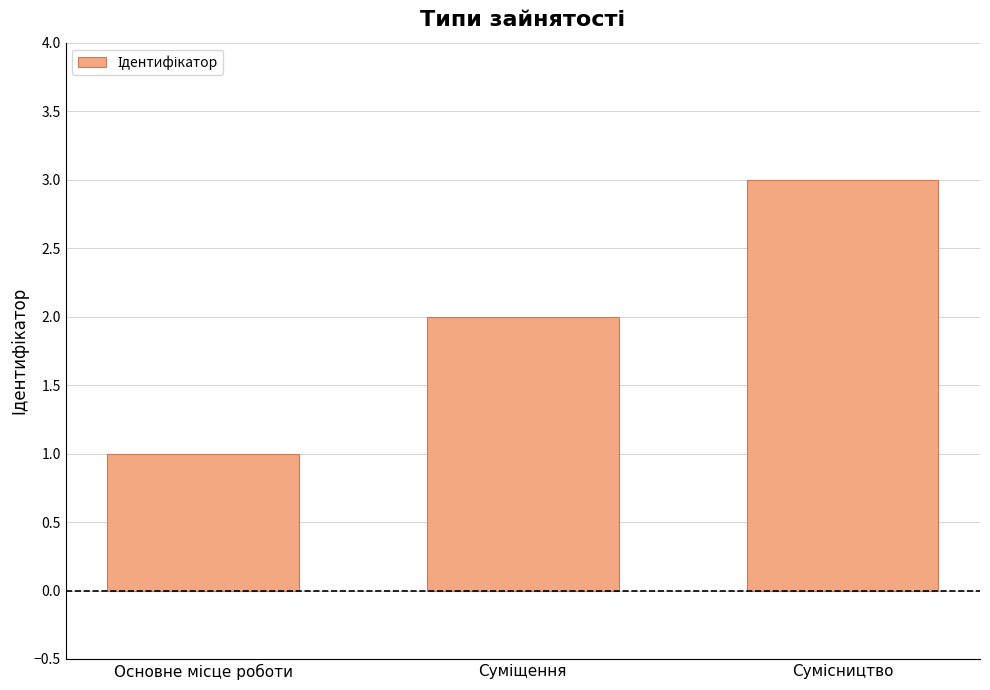

Count the number of categories in the chart.

3